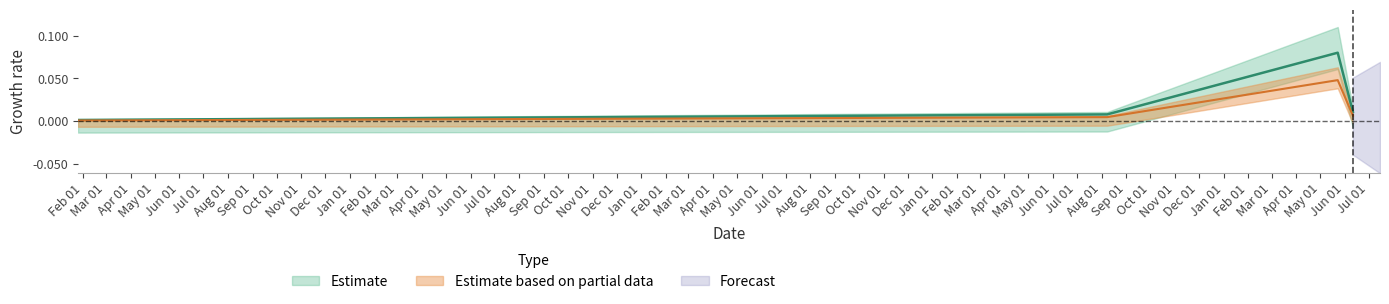

True or false: transactionValue has a value of 0.0 at 2007-08-08.

False